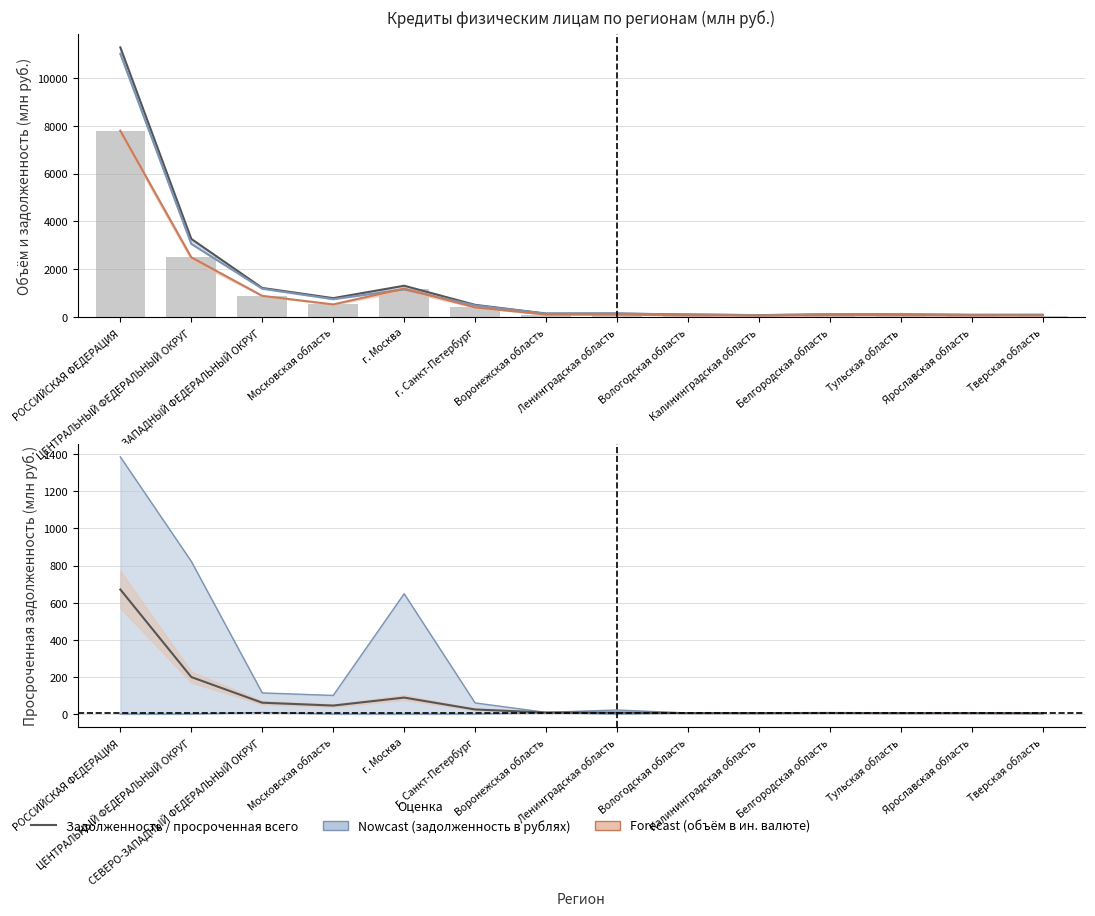

Between Калининградская область and ЦЕНТРАЛЬНЫЙ ФЕДЕРАЛЬНЫЙ ОКРУГ, which is larger?

ЦЕНТРАЛЬНЫЙ ФЕДЕРАЛЬНЫЙ ОКРУГ